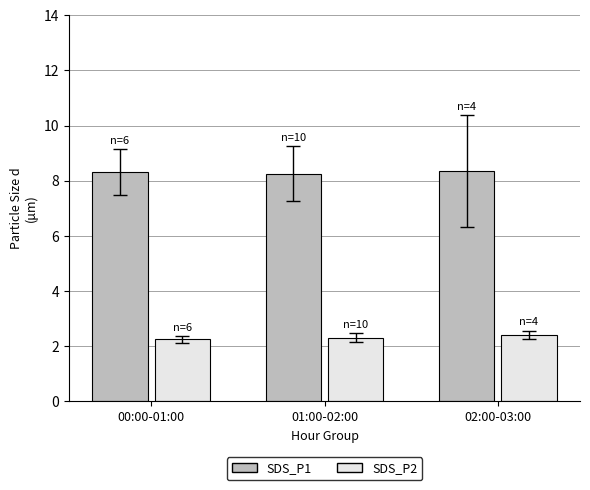

What is the label of the 1st bar from the left?

00:00-01:00